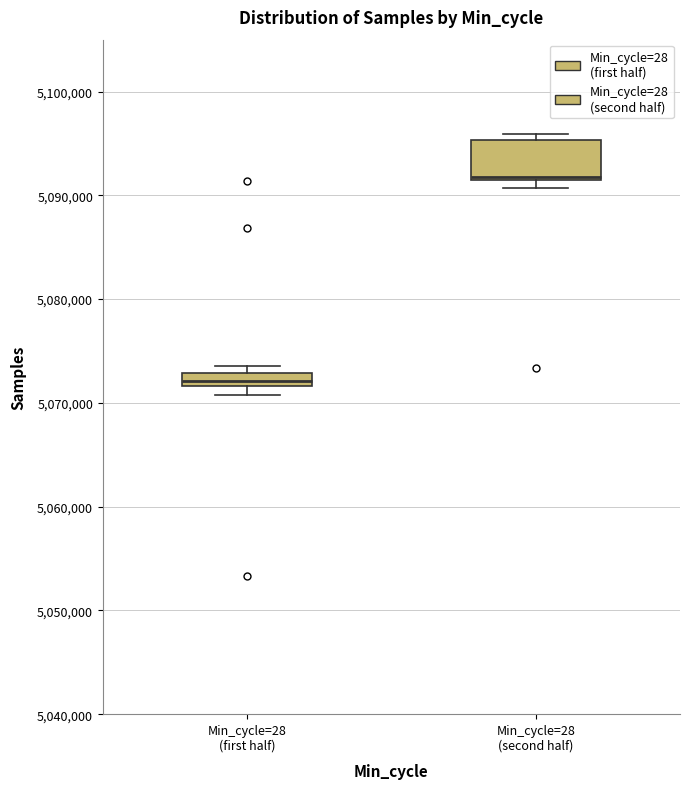

Which box's median line is the highest?

Min_cycle=28 (second half)